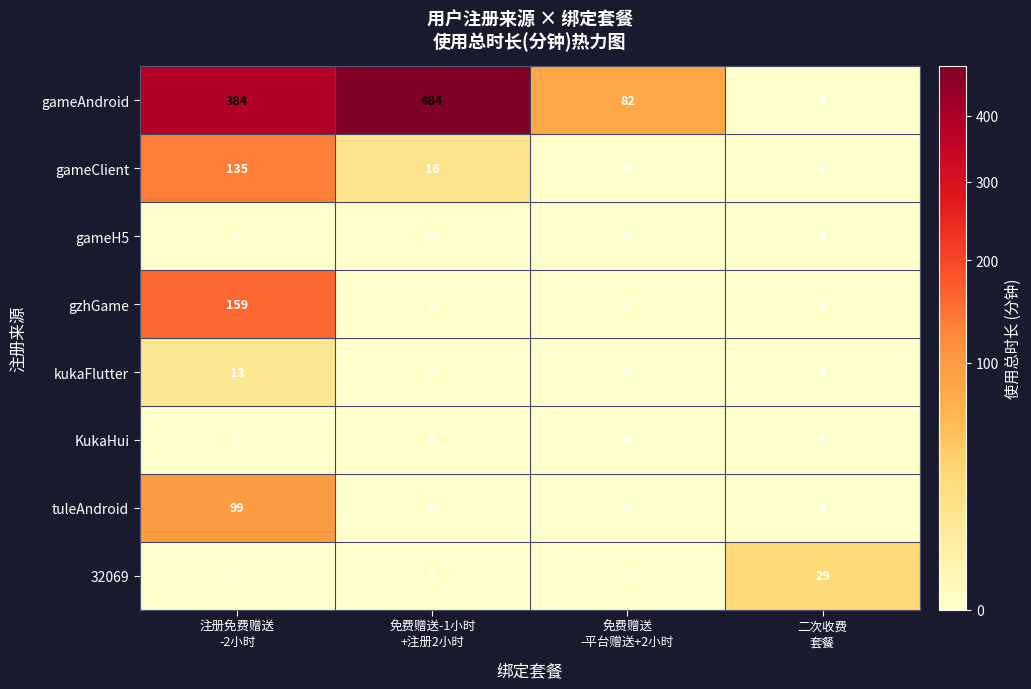

Between 免费赠送-1小时
+注册2小时 and 二次收费
套餐, which series saw the biggest shift?

gameAndroid